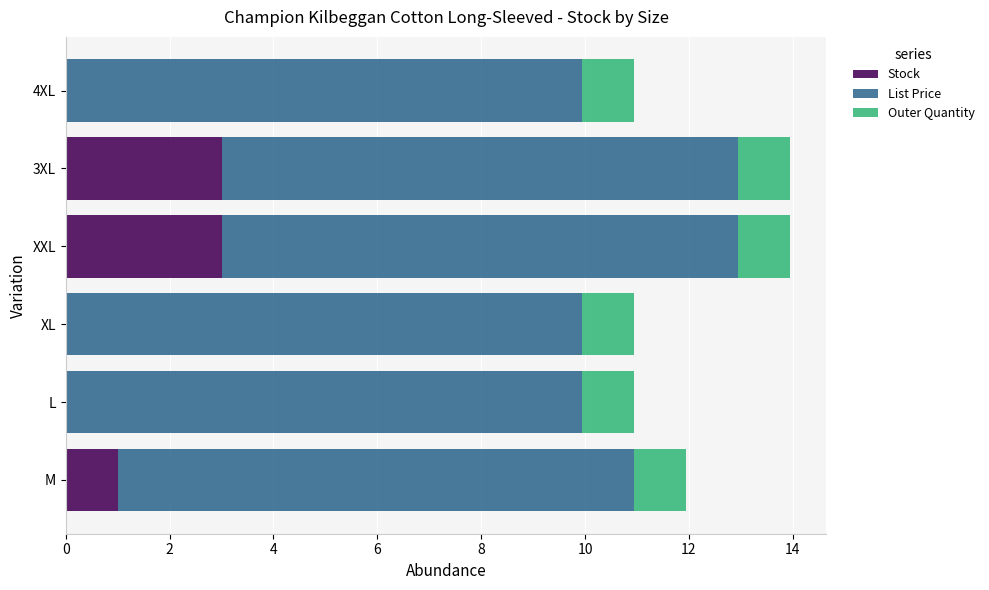

What is the sum of all Stock values?

7.0